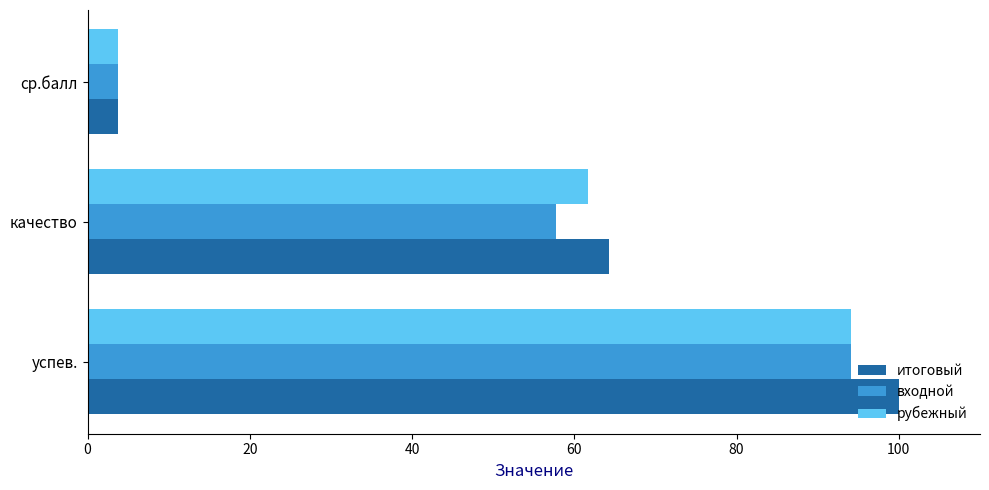

True or false: рубежный has a value of 64.1 at успев..

False